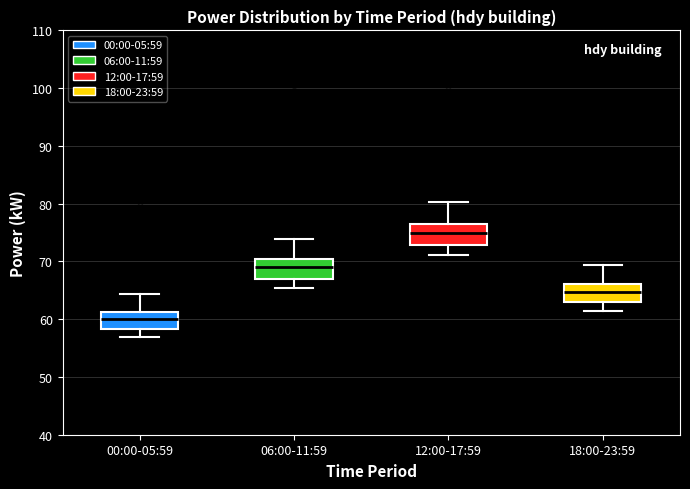

Reading left to right, transcribe this box plot: for each box, give where its median line is, the range the box spans, and where its two whiskers end, as read against the y-axis. The values are not printed on the chart, so give them approximately, as read against the axis.

00:00-05:59: median 60, box 58 to 61, whiskers 57 to 64
06:00-11:59: median 69, box 67 to 70, whiskers 65 to 74
12:00-17:59: median 75, box 73 to 77, whiskers 71 to 80
18:00-23:59: median 65, box 63 to 66, whiskers 61 to 69